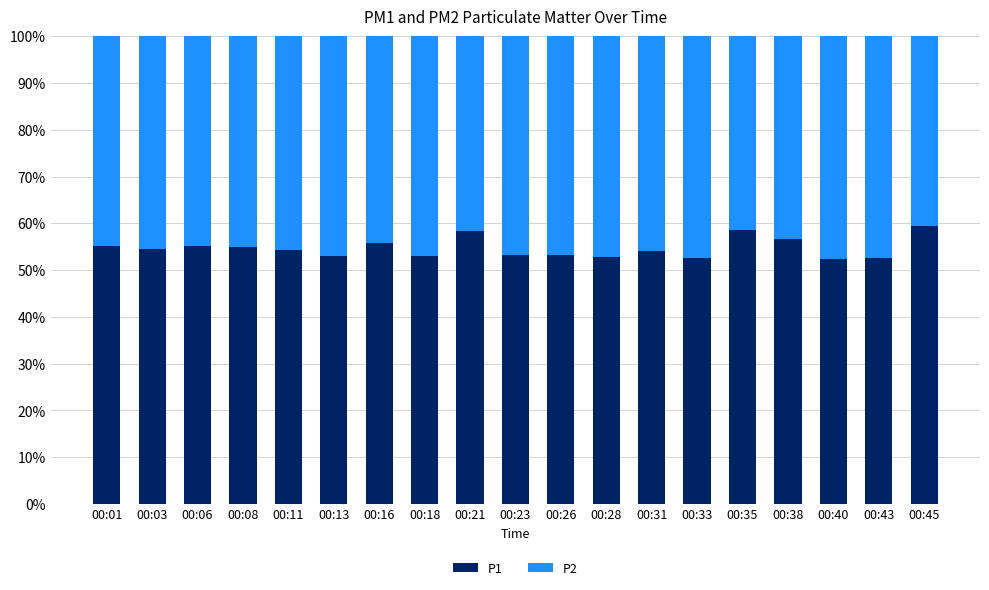

The value of P1 at 00:01 is 55.1. True or false?

True